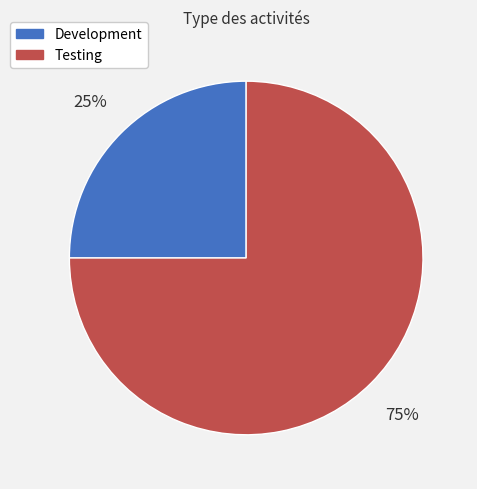

Does Development represent more than half of the total?

No